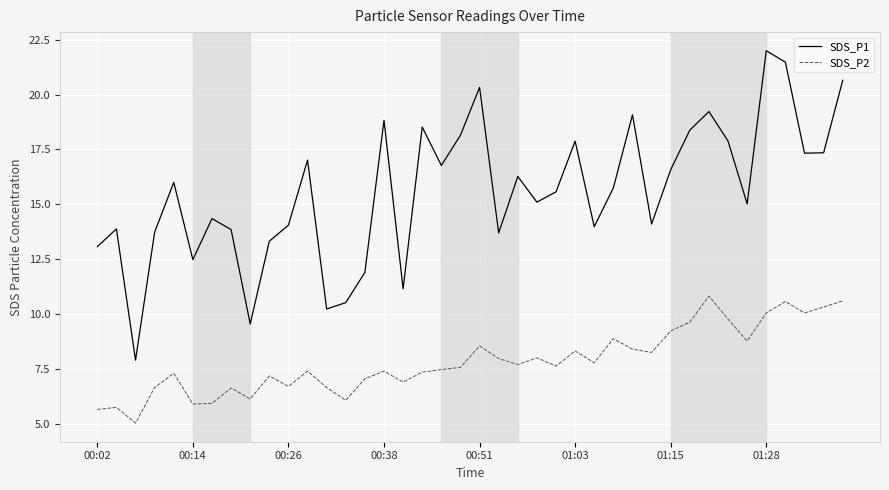

List the series in order of their peak value, lowest first.

SDS_P2, SDS_P1